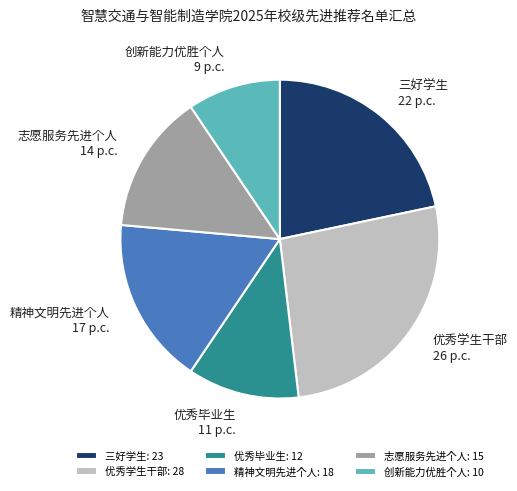

Is there a majority slice in this chart?

No